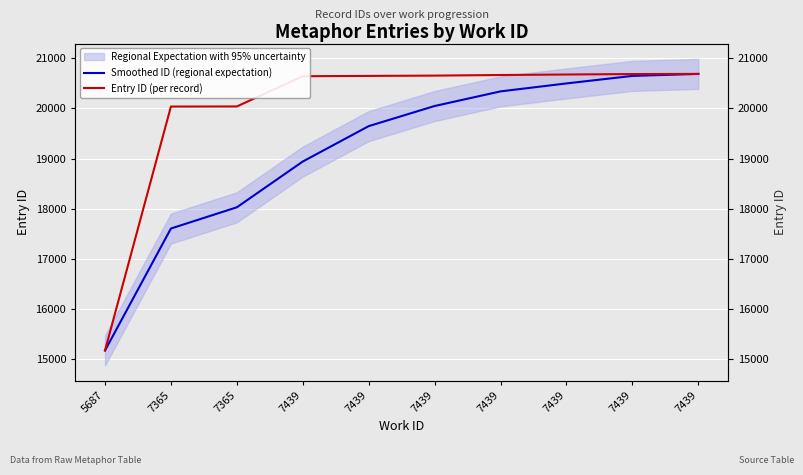

Which series has the largest total across all categories?

Entry ID (per record)